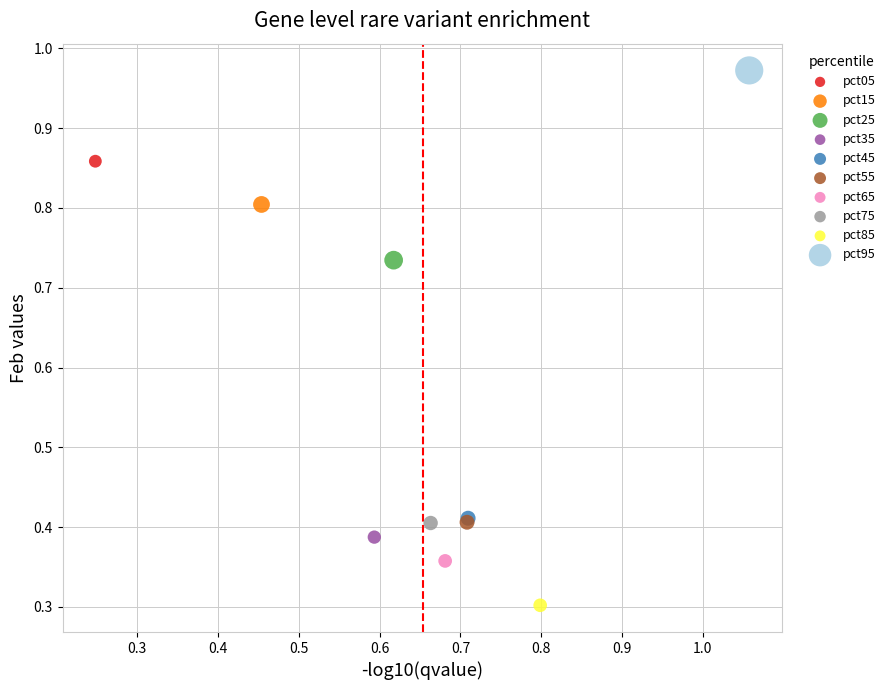

What are all the series names shown in the legend?

pct05, pct15, pct25, pct35, pct45, pct55, pct65, pct75, pct85, pct95